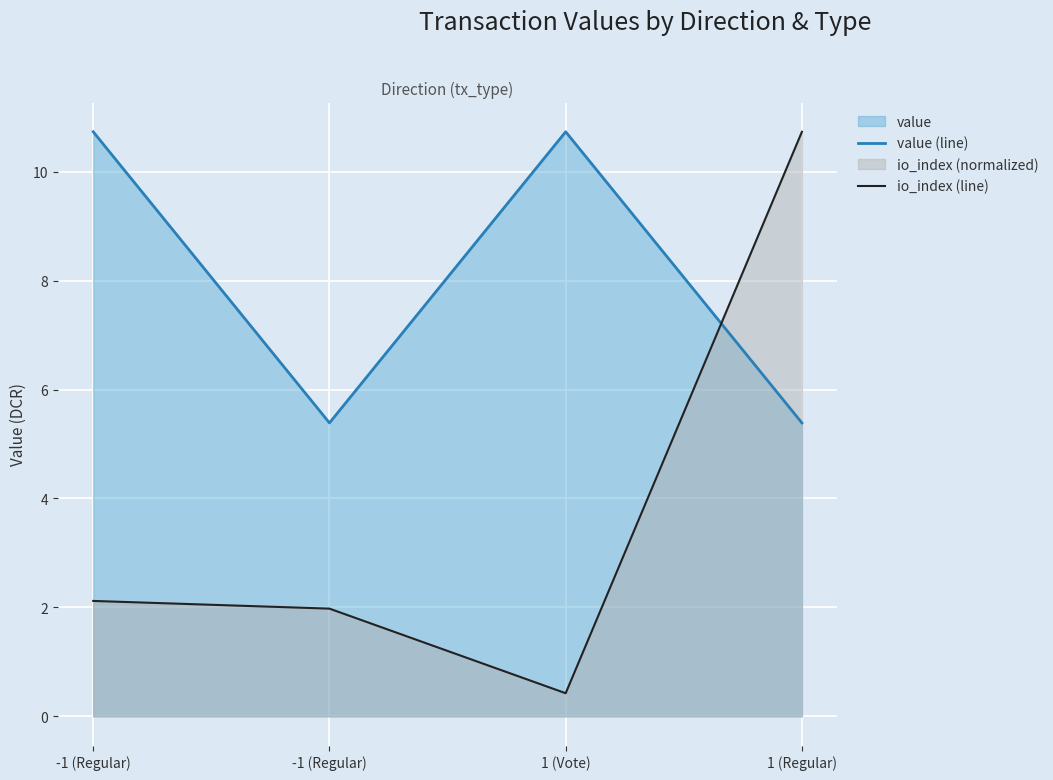

What is the minimum value shown in the chart?

0.4